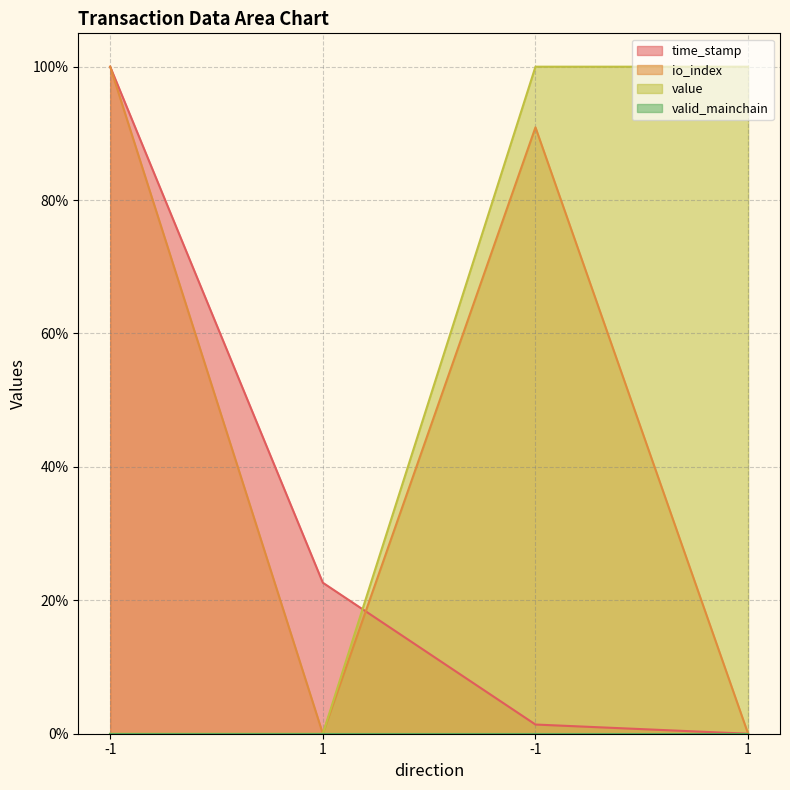

What is the sum of all value values?

200.0